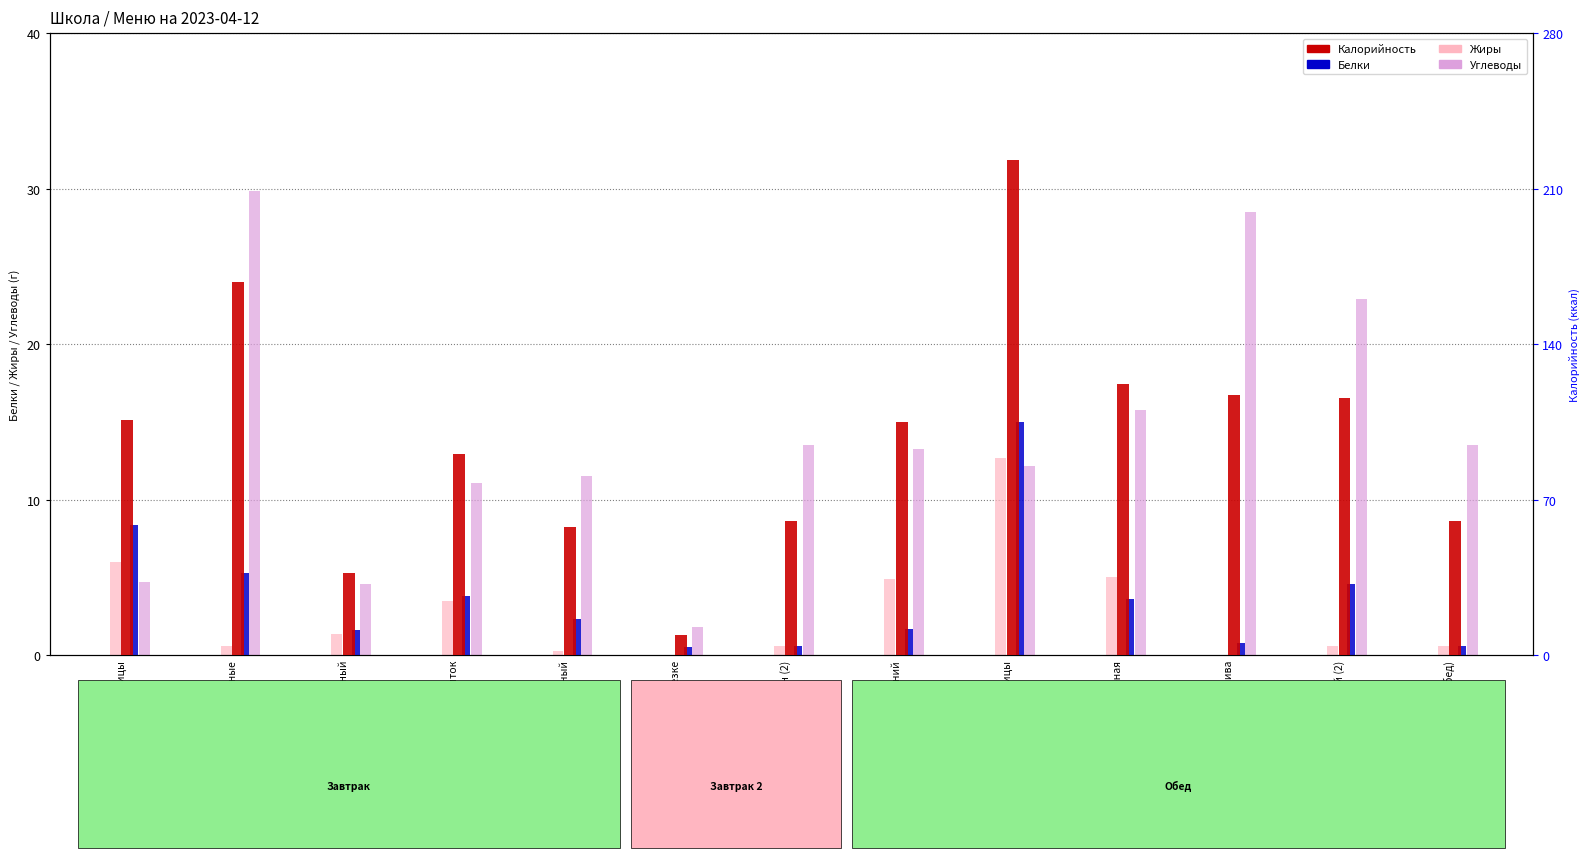

At which label does Калорийность first exceed 105?

Тефтели из курицы